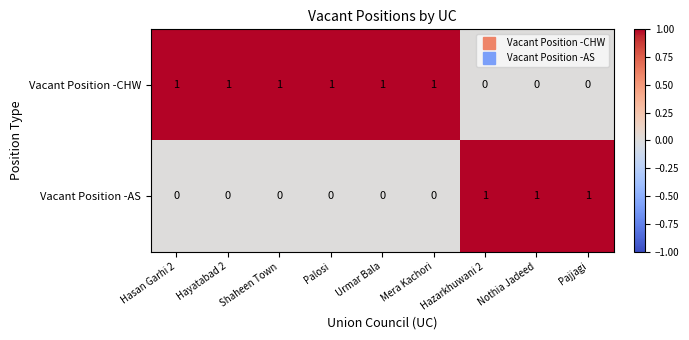

The Vacant Position -AS series shows 0 at Hasan Garhi 2. True or false?

True